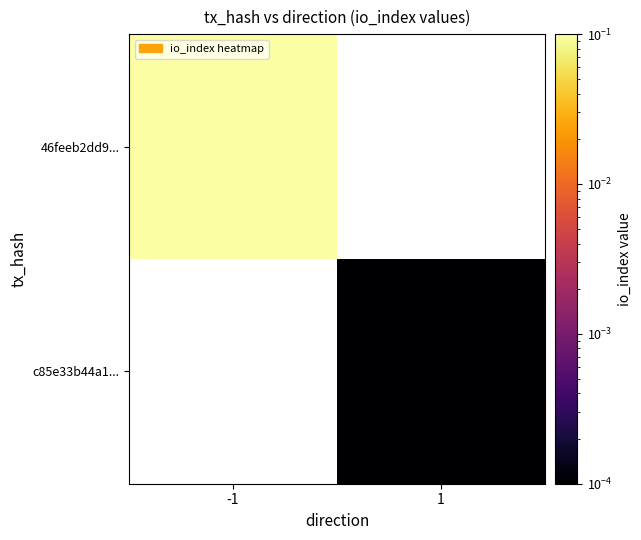

True or false: 46feeb2dd9... has a value of 1.0 at -1.

True